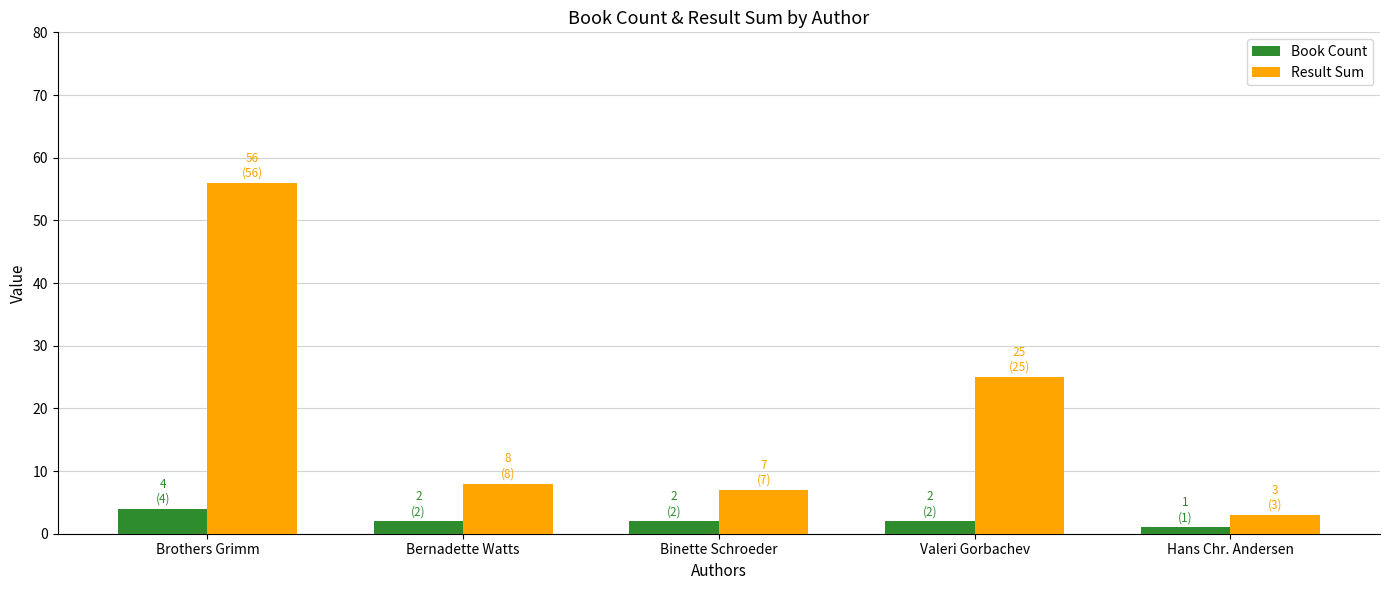

How many values in the Result Sum series are below 8?

2